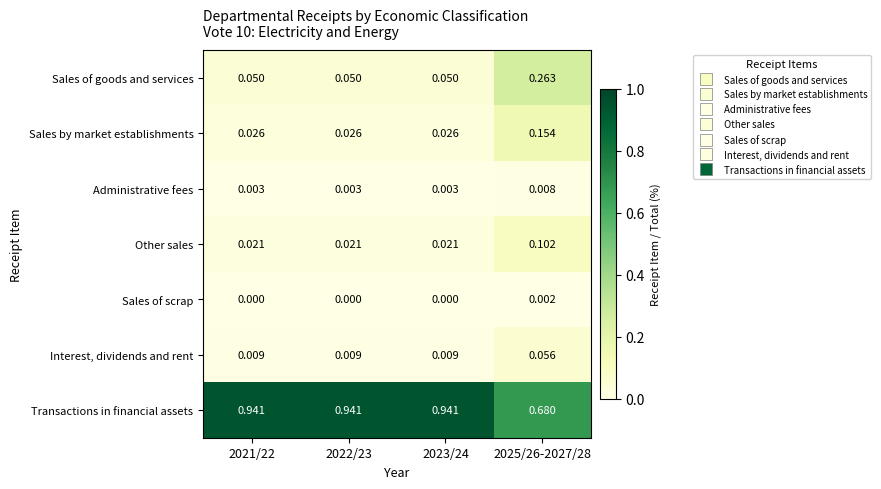

Rank the series by their maximum value, from lowest to highest.

Sales of scrap, Administrative fees, Interest, dividends and rent, Other sales, Sales by market establishments, Sales of goods and services, Transactions in financial assets